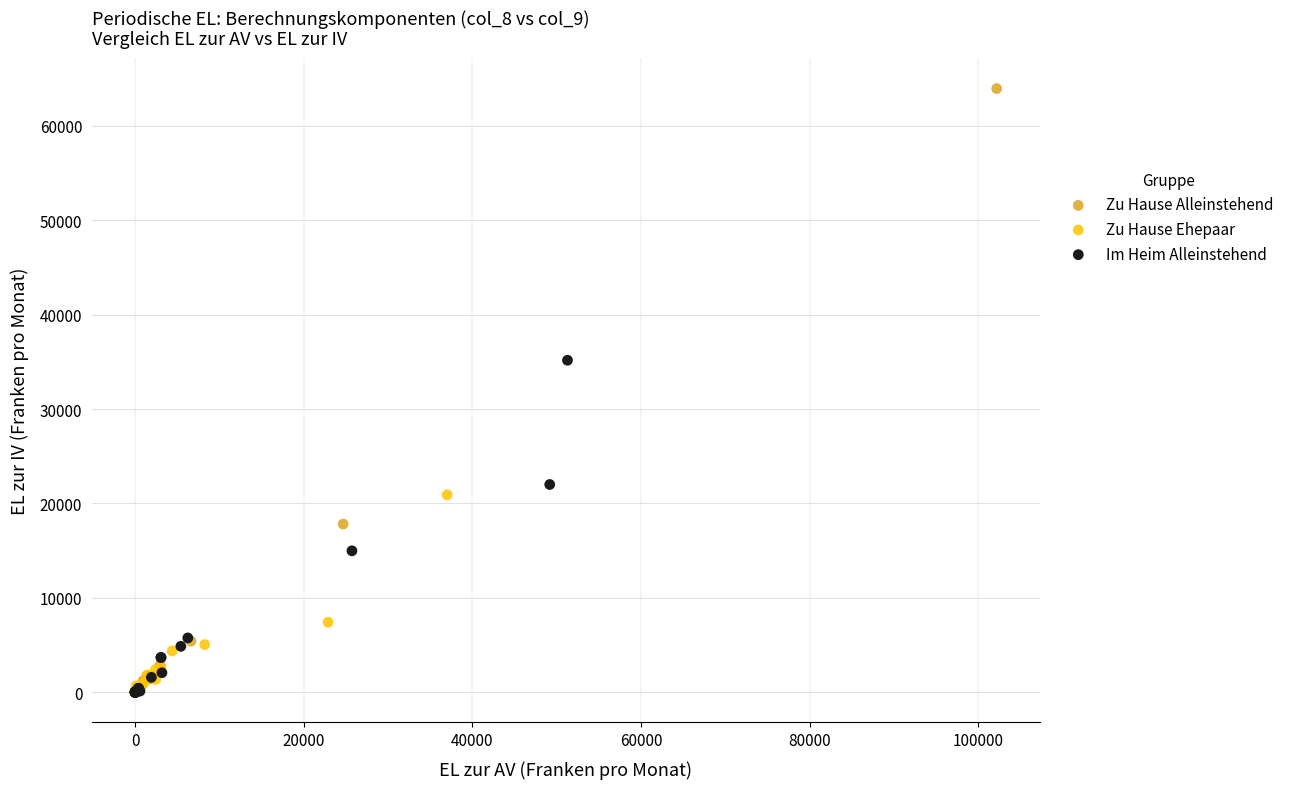

Which series has the largest Y range (max minus min)?

Zu Hause Alleinstehend